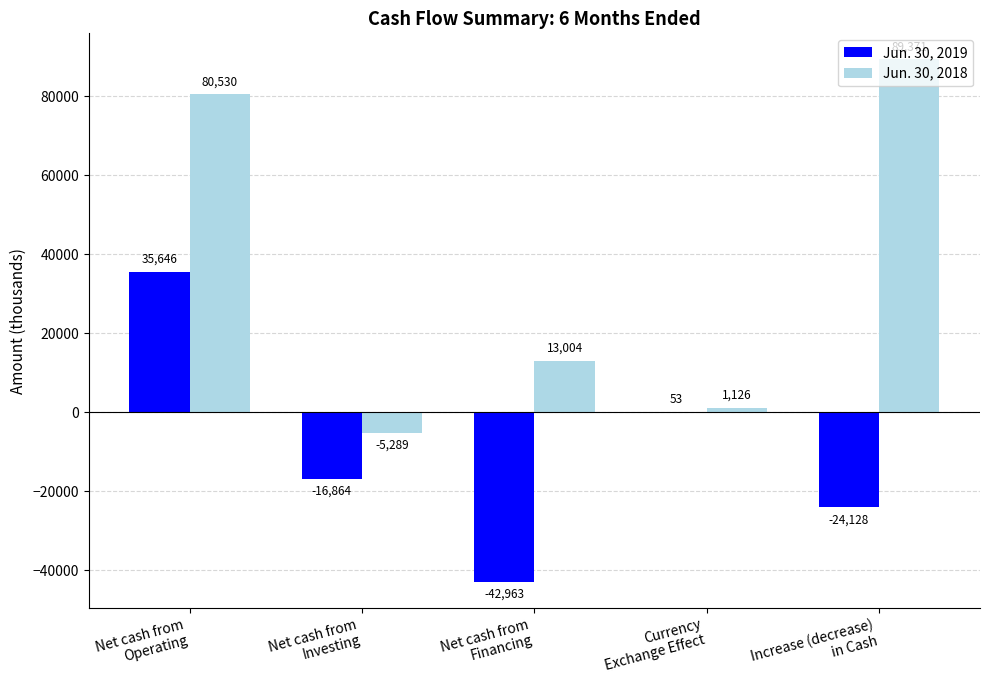

What is the highest value of the Jun. 30, 2019 series?

35646